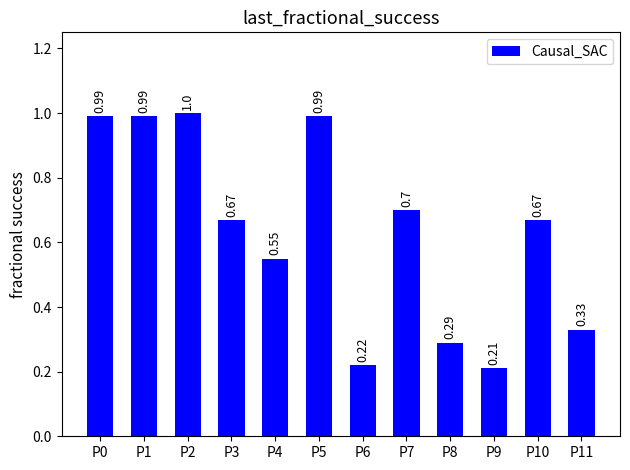

What is the difference between the maximum and second lowest values?

0.8